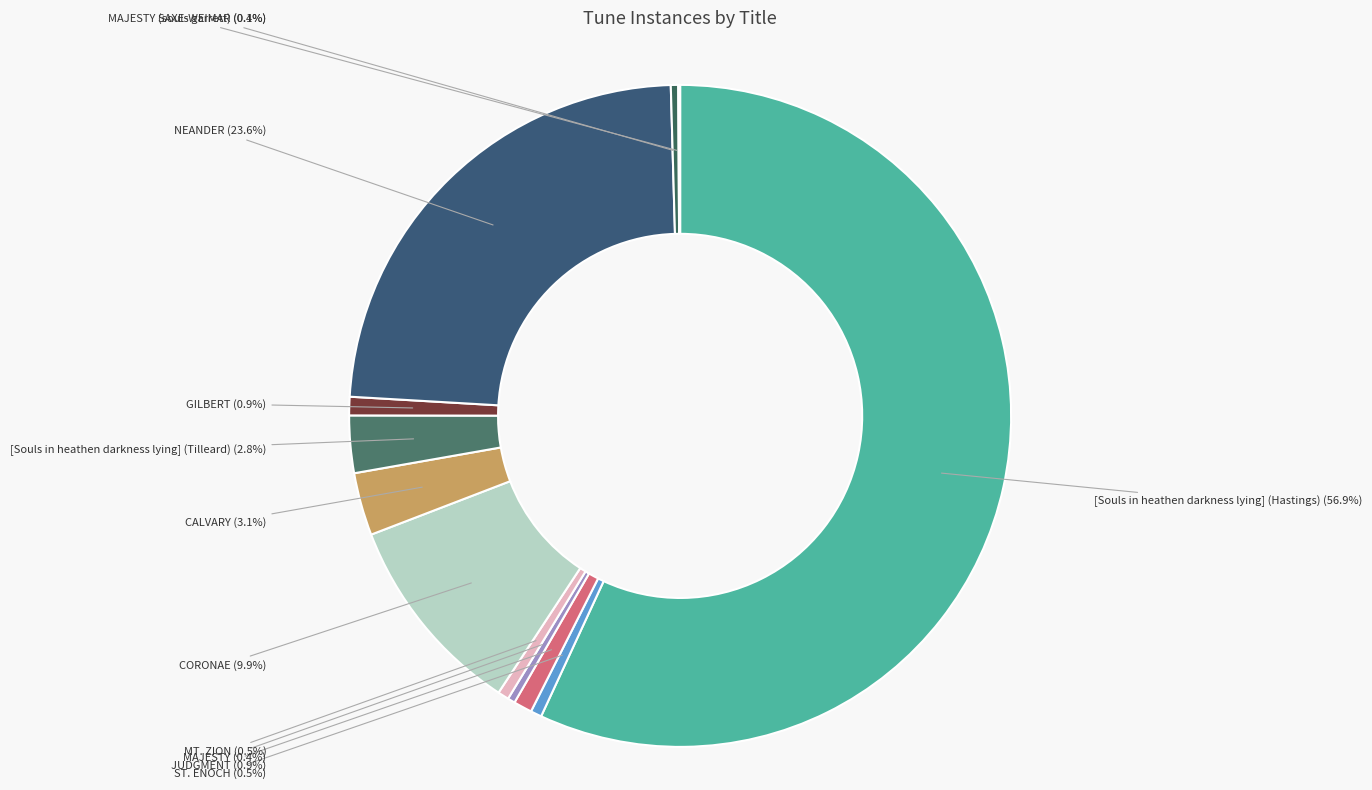

What is the largest slice in the pie chart?

[Souls in heathen darkness lying] (Hastings)